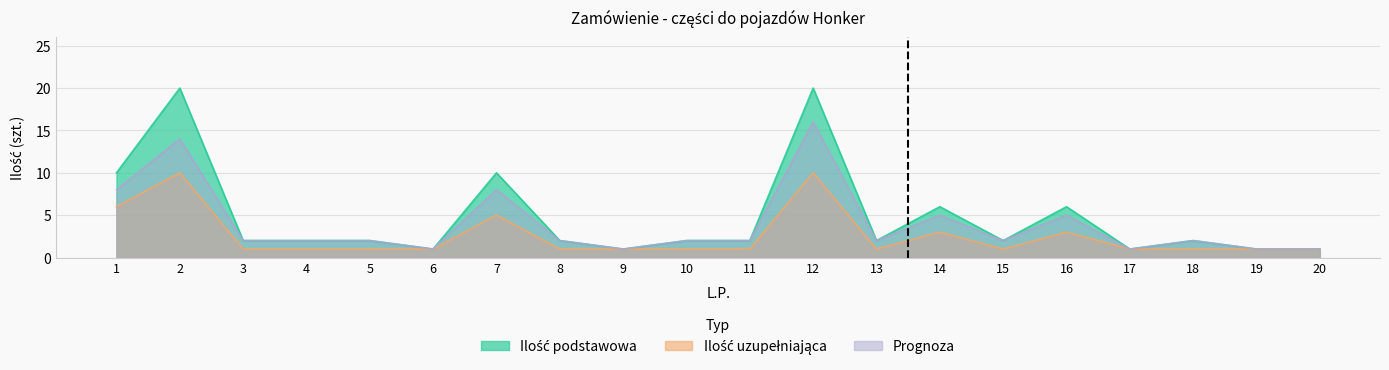

How many lines are shown in the chart?

3